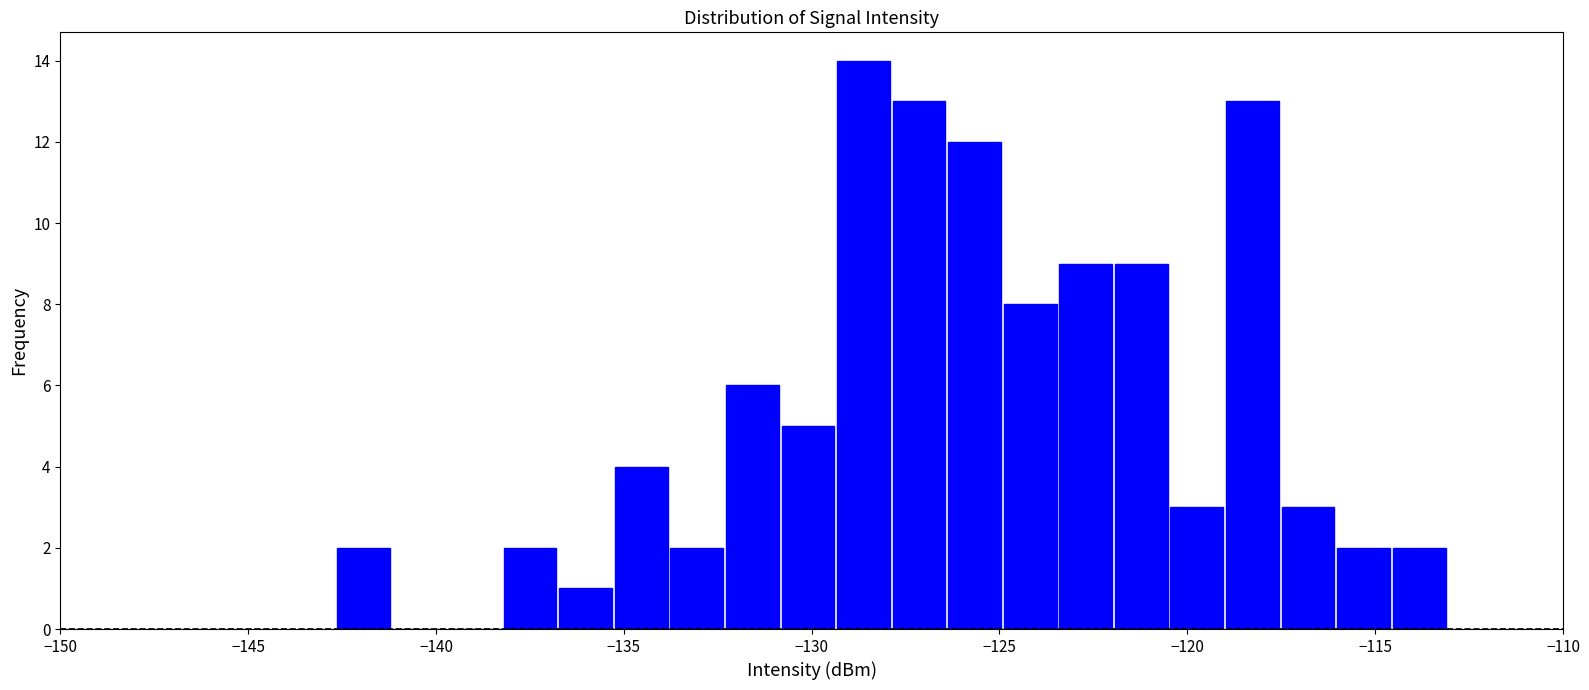

Read against the x-axis, roughly where is the centre of the tallest bar?

-128.5